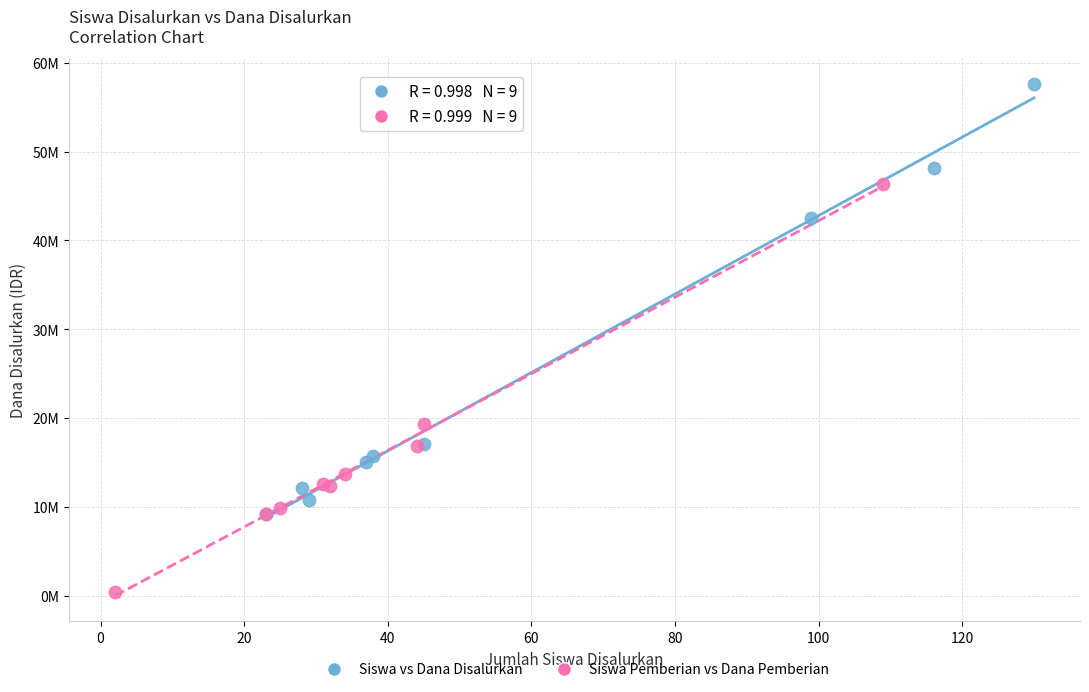

What are all the series names shown in the legend?

Siswa vs Dana Disalurkan, Siswa Pemberian vs Dana Pemberian